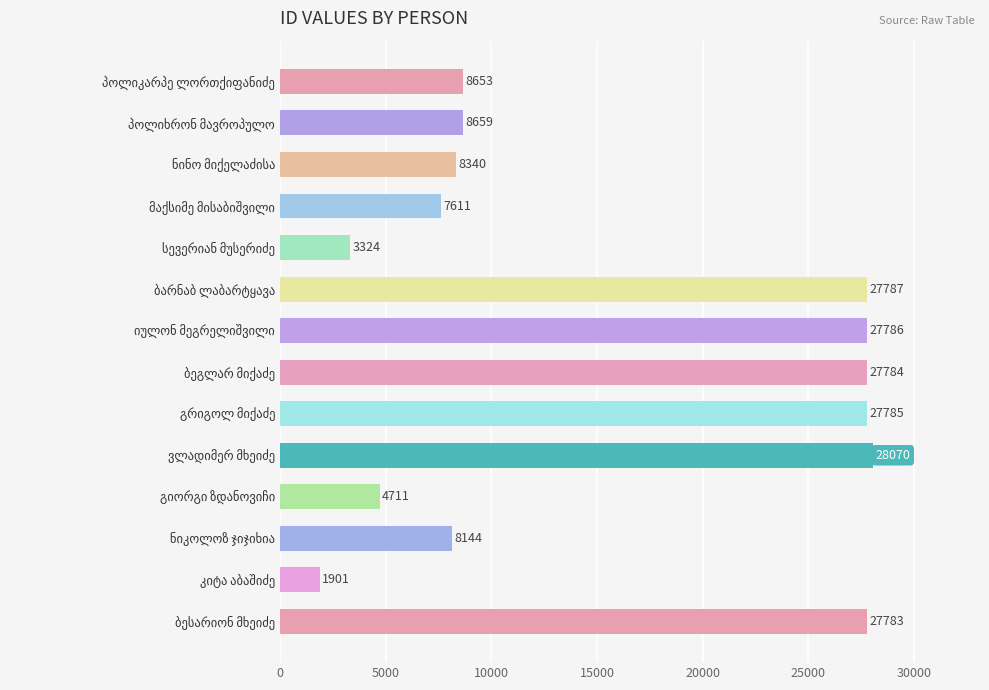

What is the maximum value shown in the chart?

28070